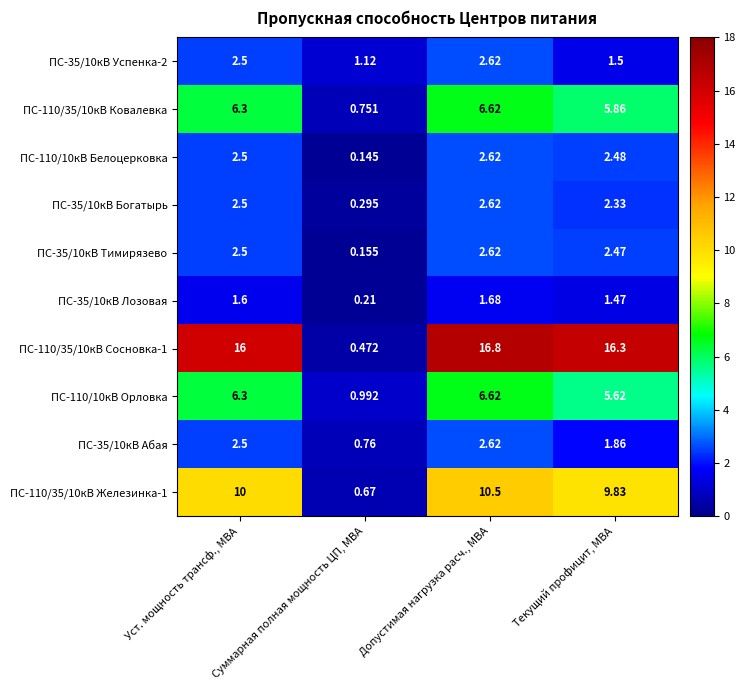

At which label does ПС-110/10кВ Белоцерковка first exceed 2?

Уст. мощность трансф., МВА